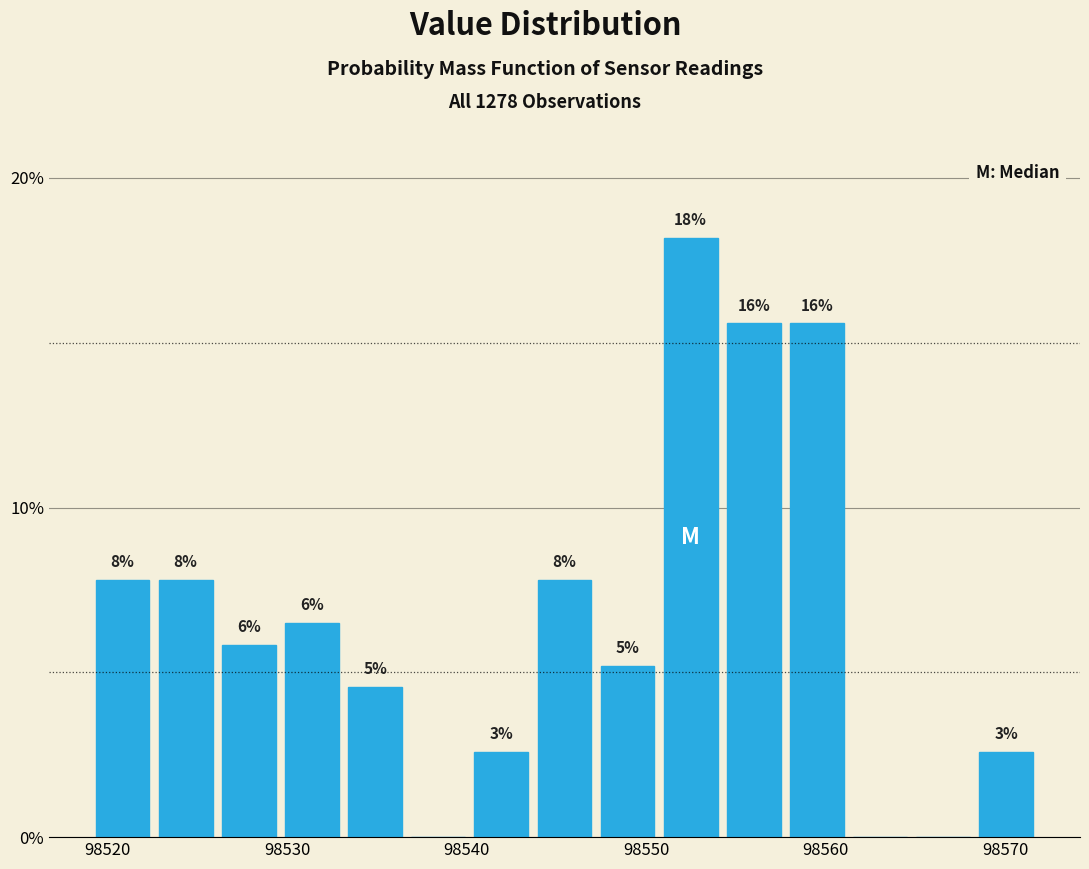

Around what value on the x-axis is the tallest bar? Give the approximate position of its centre, as read against the axis.

98552